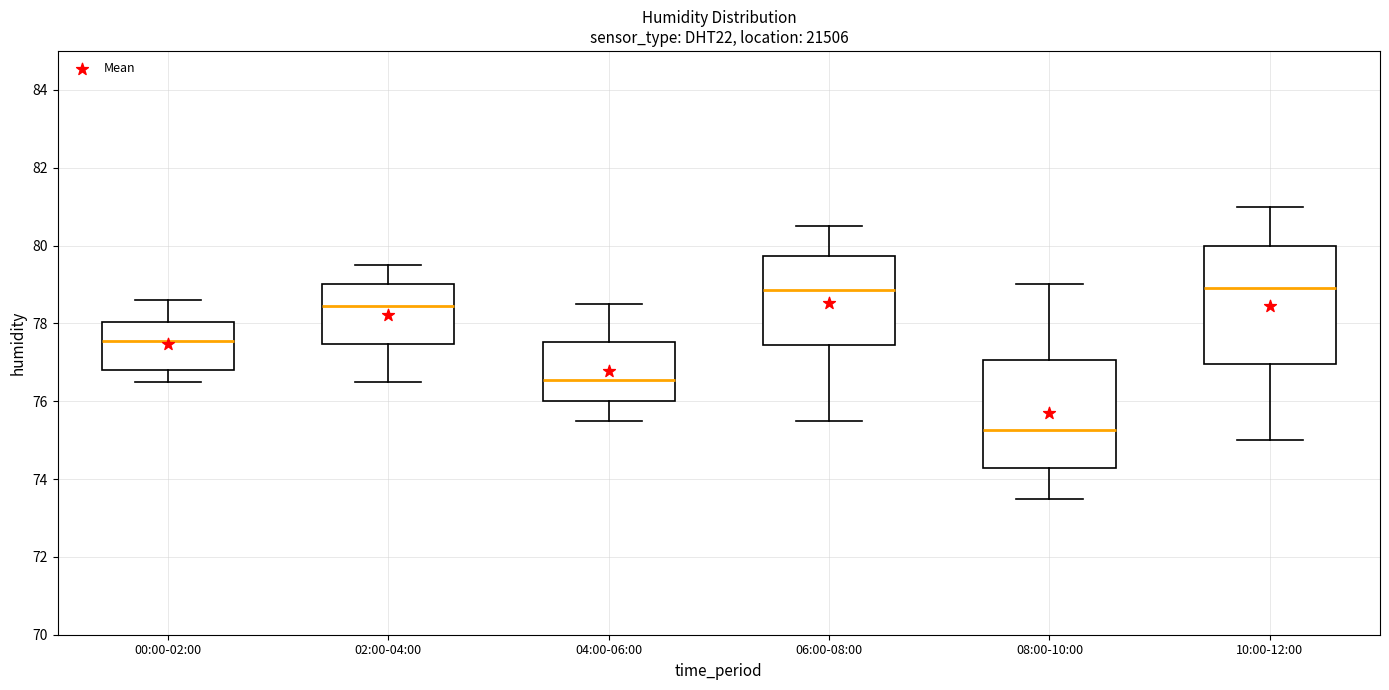

Which box has the lowest median line?

08:00-10:00